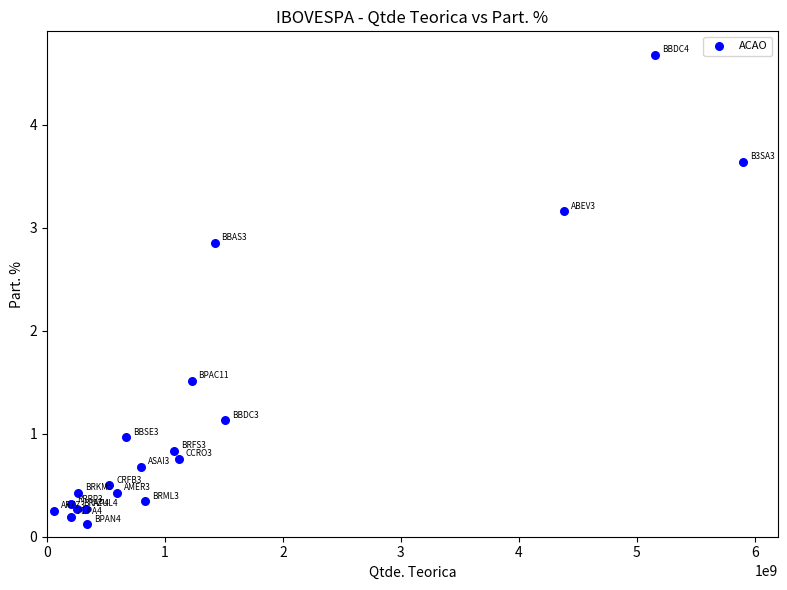

What Y value in the scatter plot is closest to 2?

1.5